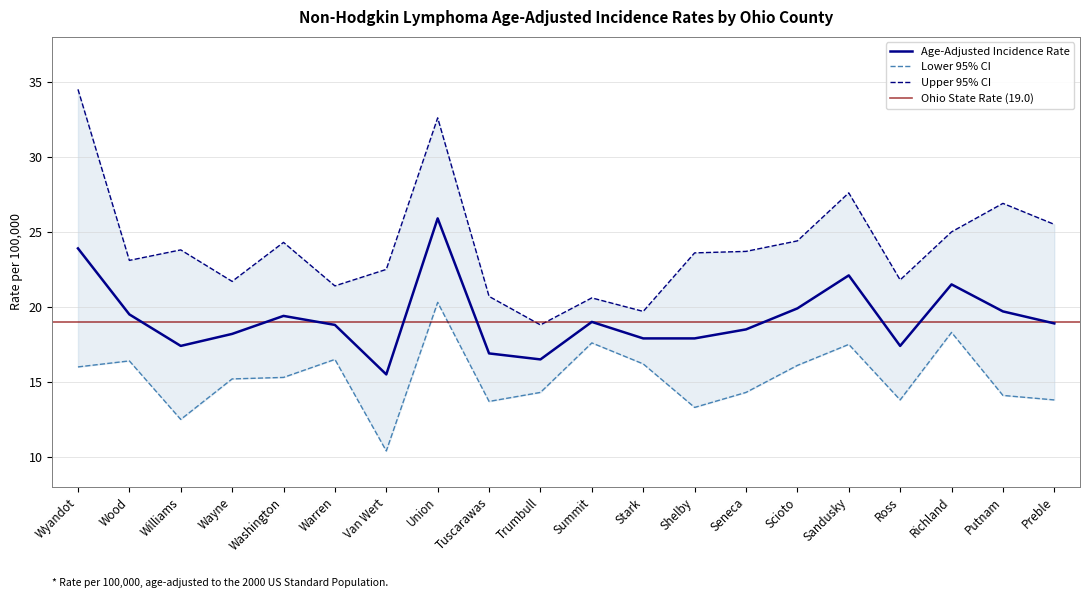

What position from the right is Washington?

16